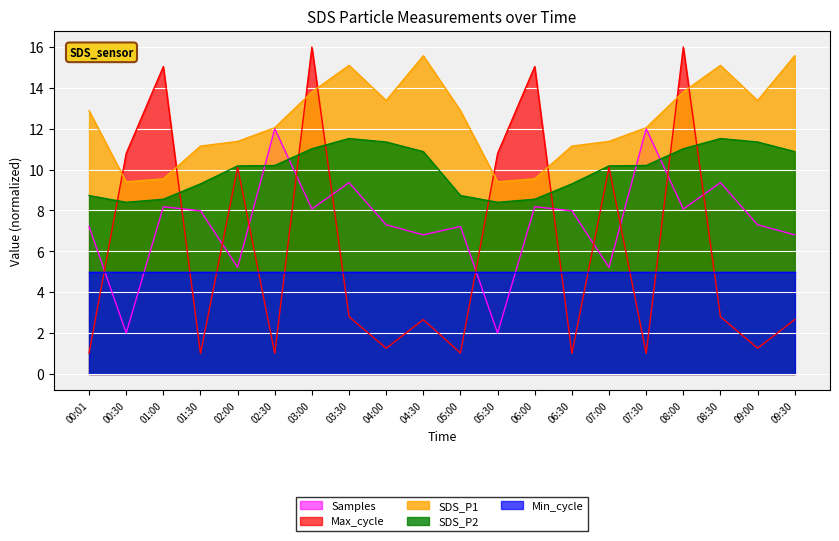

What is the average value of the Max_cycle series?

6.2